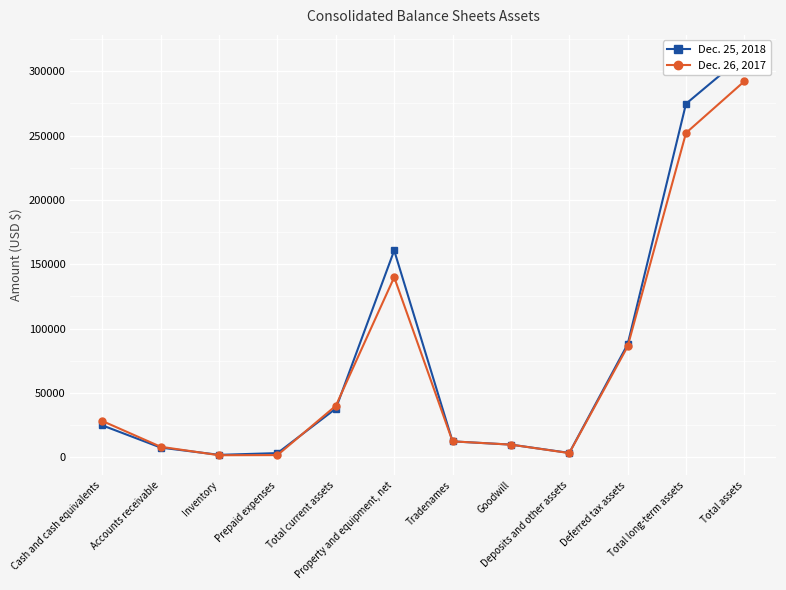

Which series ends up on top after the final intersection of Dec. 25, 2018 and Dec. 26, 2017?

Dec. 25, 2018